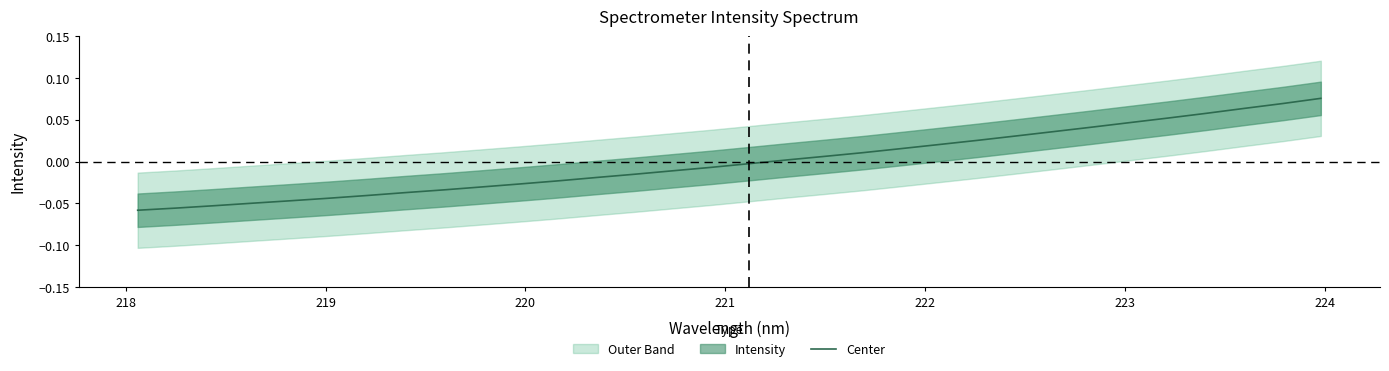

How many categories are shown in the chart?

32